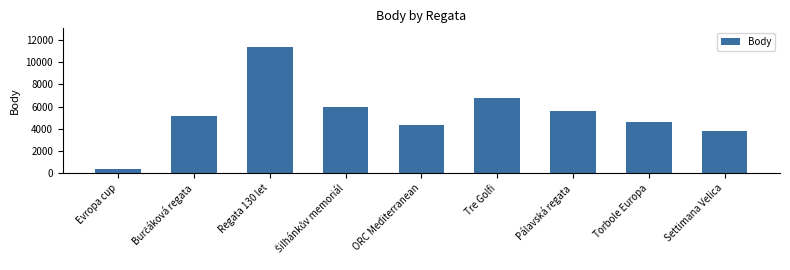

What is the value of the 7th bar from the left?

5600